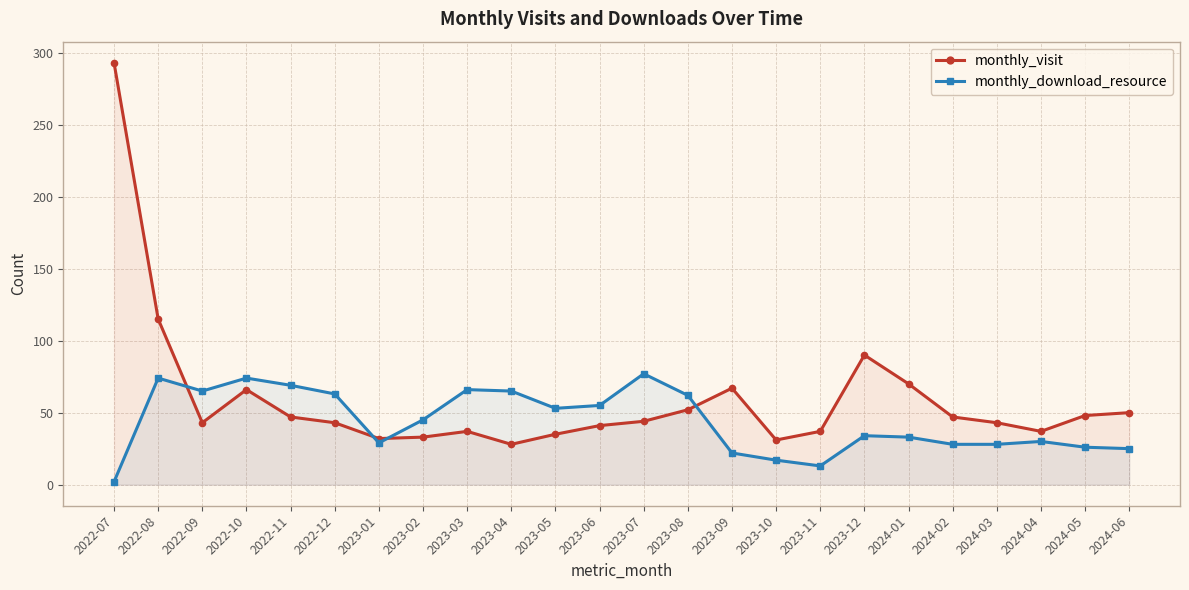

How many interior local valleys does the monthly_download_resource series have?

4